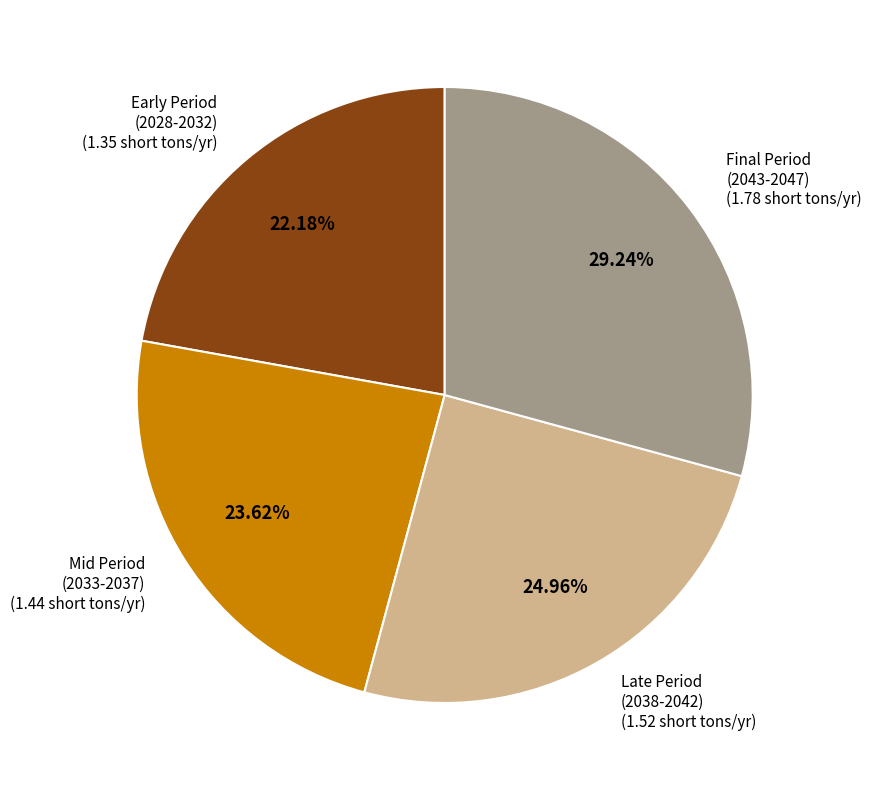

Approximately how many times larger is the value at Early Period (2028-2032) compared to Late Period (2038-2042)?

0.9